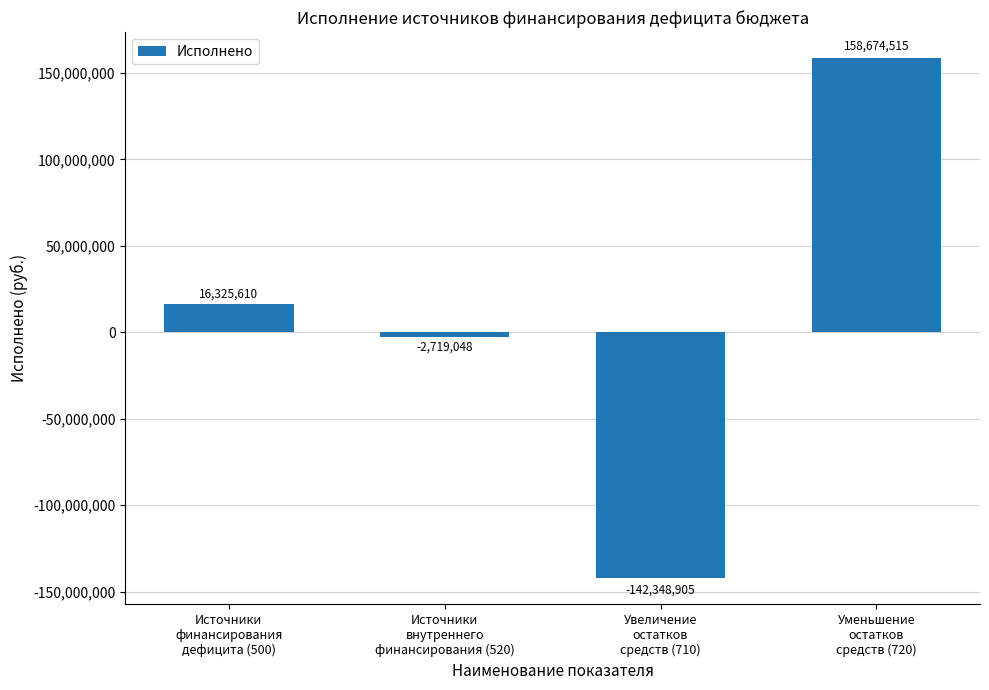

At which category does the chart reach its minimum across all series?

Увеличение
остатков
средств (710)